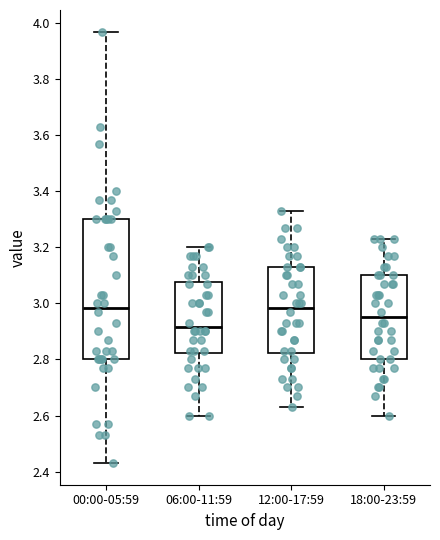

Where does the median line of the box for 12:00-17:59 sit on the y-axis? The values are not printed on the chart, so give them approximately, as read against the axis.

2.98